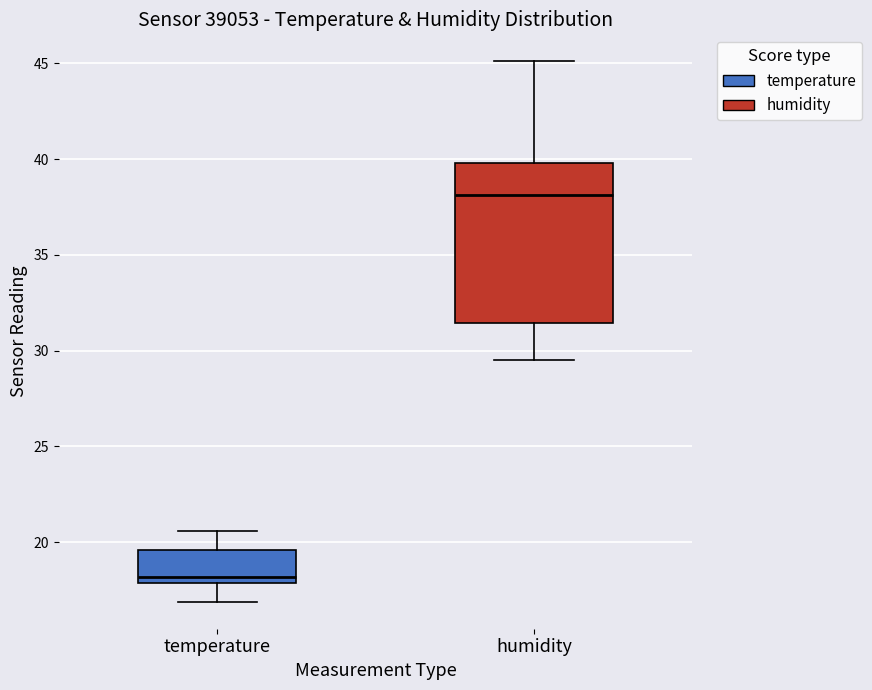

Where does the lower whisker of the box for humidity end on the y-axis? The values are not printed on the chart, so give them approximately, as read against the axis.

29.5